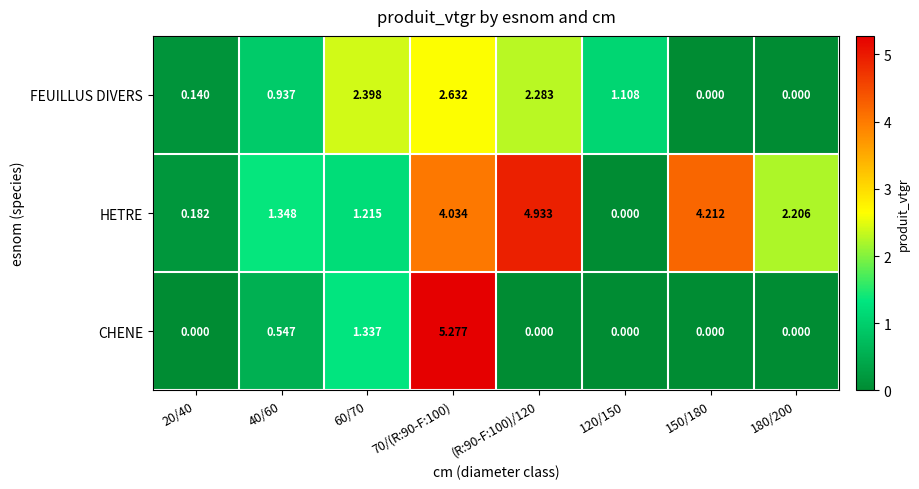

Rank the series by their maximum value, from lowest to highest.

FEUILLUS DIVERS, HETRE, CHENE